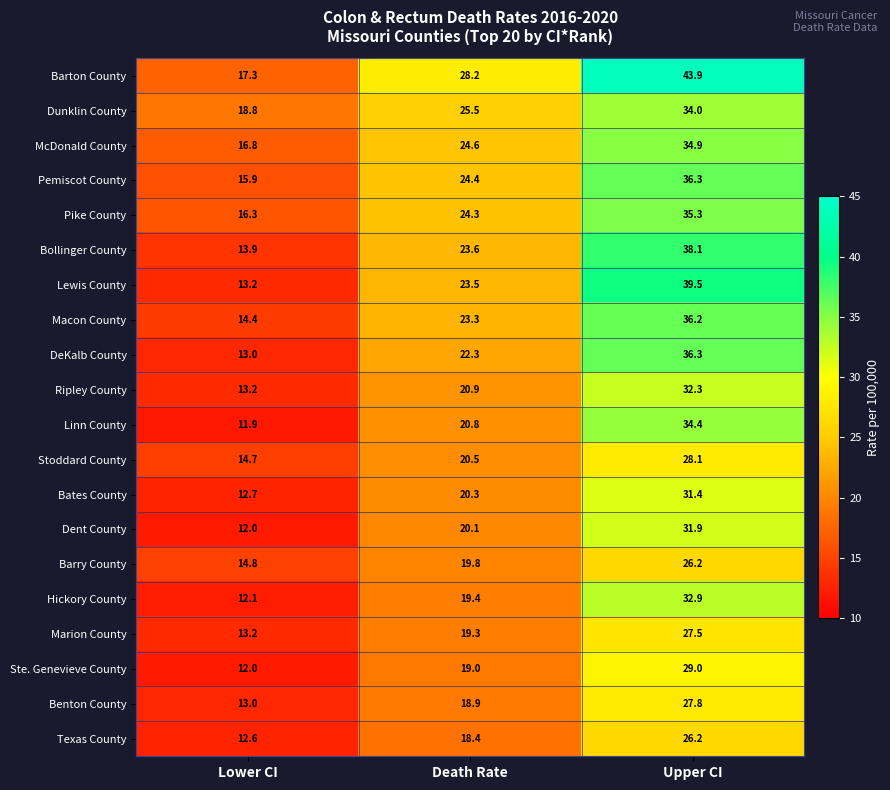

What is the average value of the Barton County series?

29.8